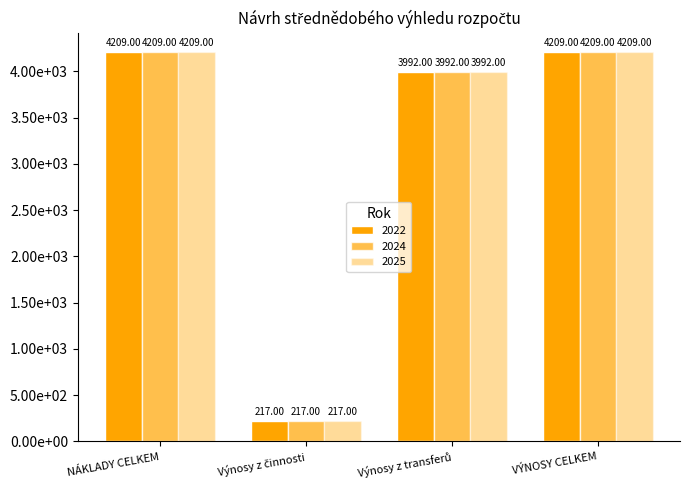

Where is 2025 nearest to the value 2213?

Výnosy z transferů